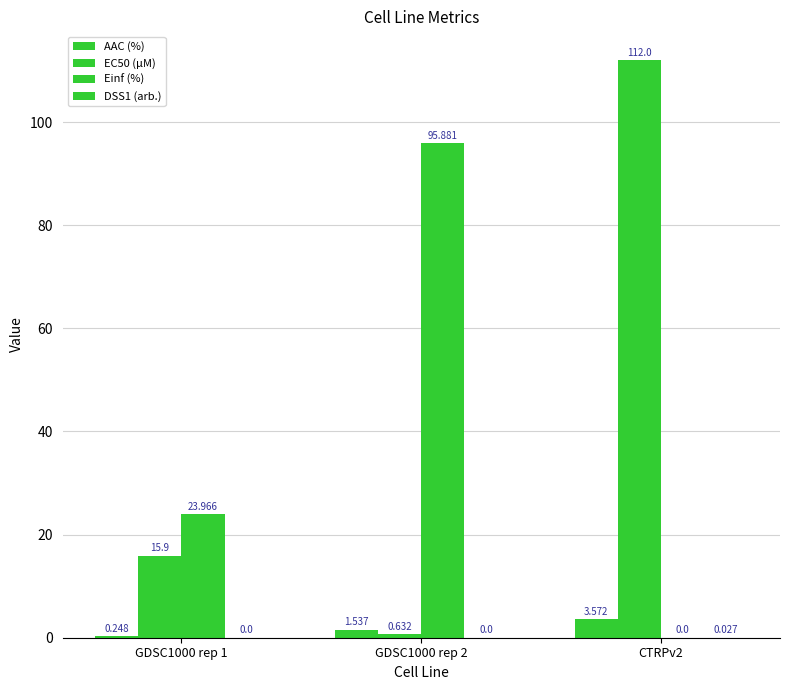

Between GDSC1000 rep 1 and CTRPv2, which series saw the biggest shift?

EC50 (µM)